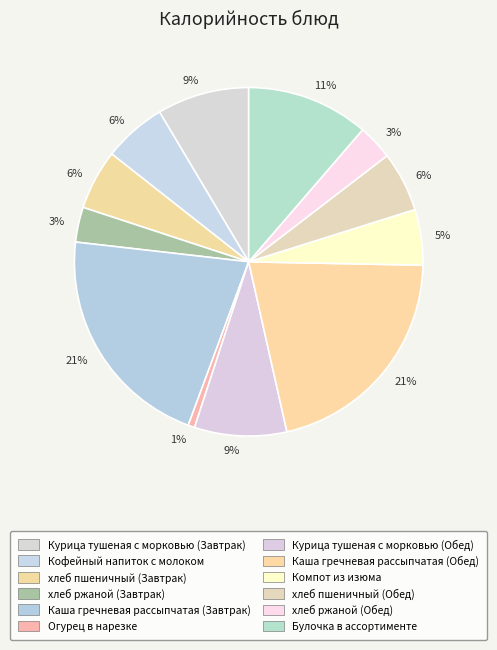

Rank the categories by value from highest to lowest.

Каша гречневая рассыпчатая (Завтрак), Каша гречневая рассыпчатая (Обед), Булочка в ассортименте, Курица тушеная с морковью (Завтрак), Курица тушеная с морковью (Обед), Кофейный напиток с молоком, хлеб пшеничный (Завтрак), хлеб пшеничный (Обед), Компот из изюма, хлеб ржаной (Обед), хлеб ржаной (Завтрак), Огурец в нарезке